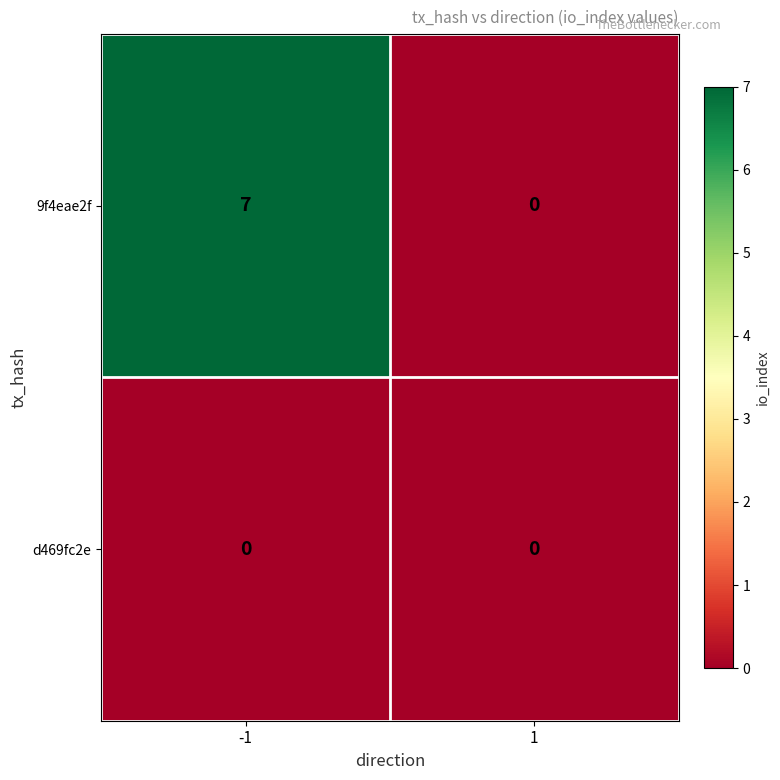

At which category is the sum across all series the highest?

-1